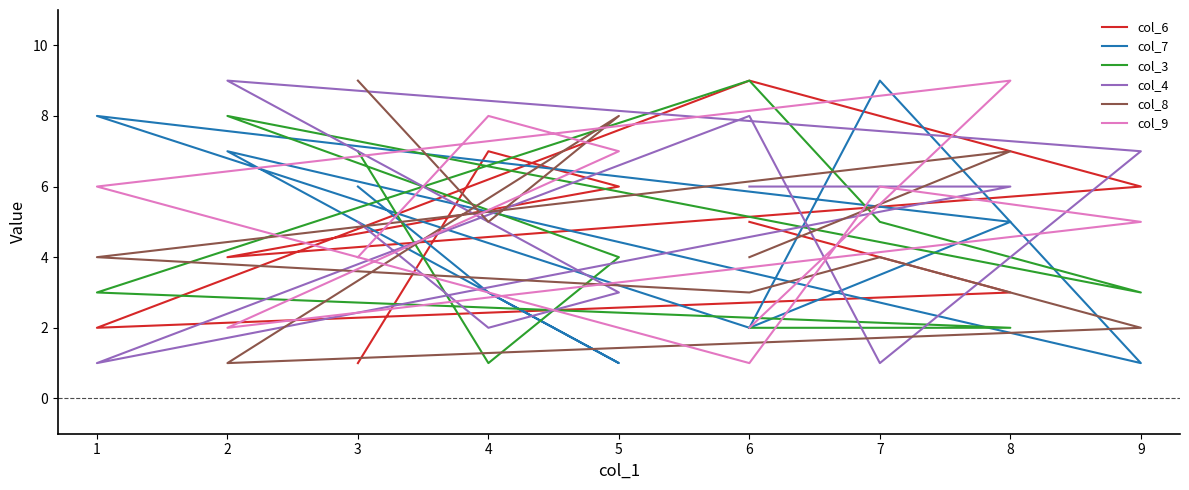

Between 7 and 5, which is larger?

7